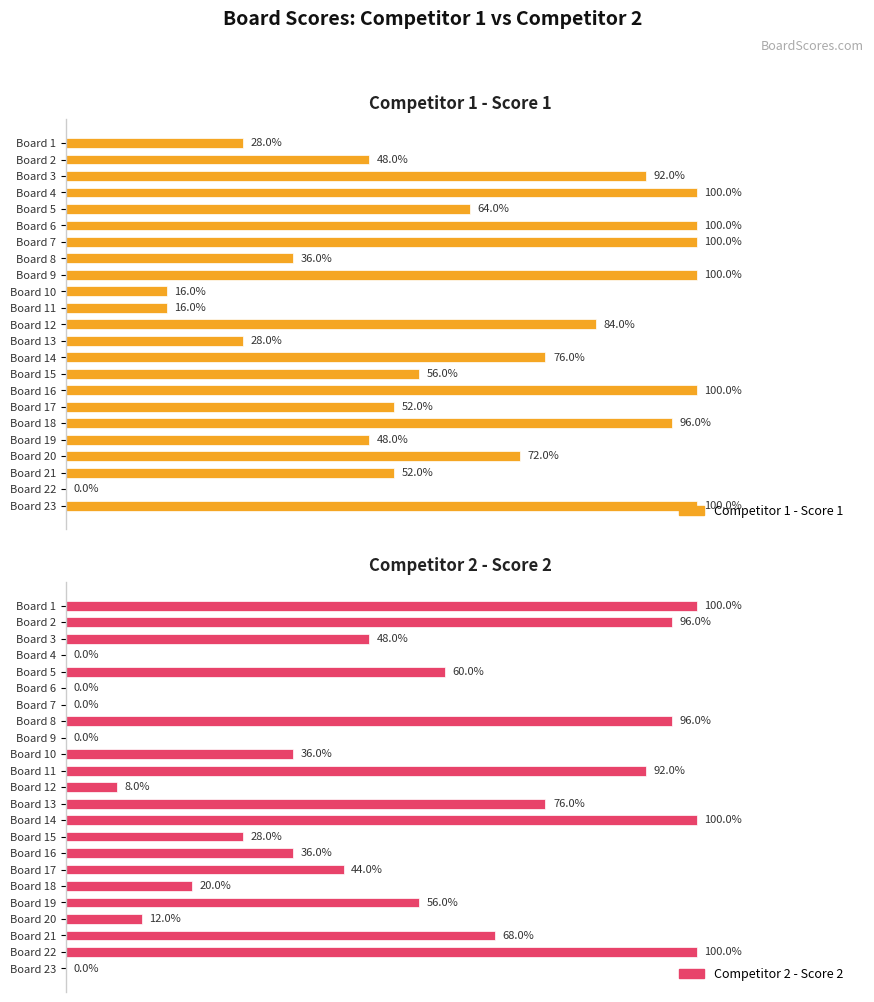

Which series has the largest range (max minus min)?

Competitor 1 - Score 1